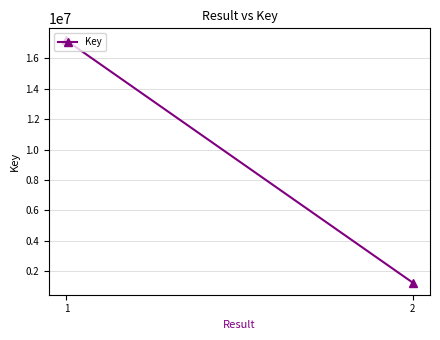

What is the greatest value displayed?

17178162